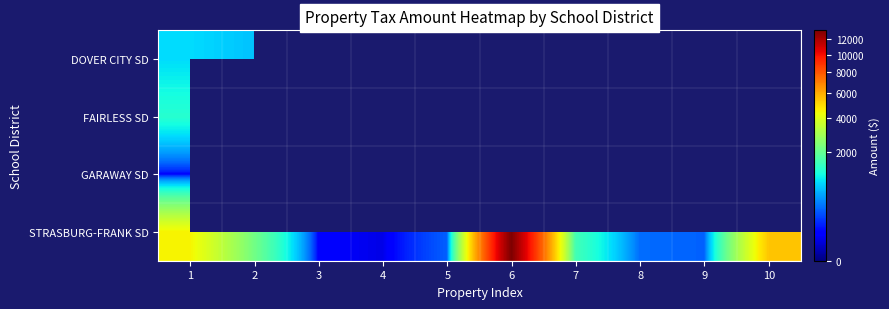

Is the value of DOVER CITY SD at 1 greater than the value of GARAWAY SD at 5?

No